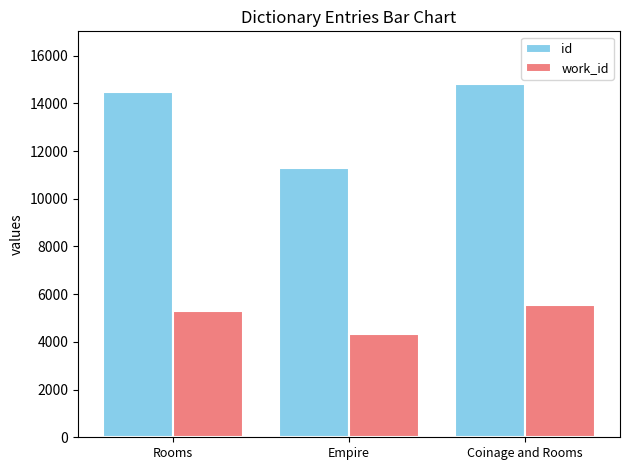

What is the spread (max minus min) of values at Empire?

6974.0